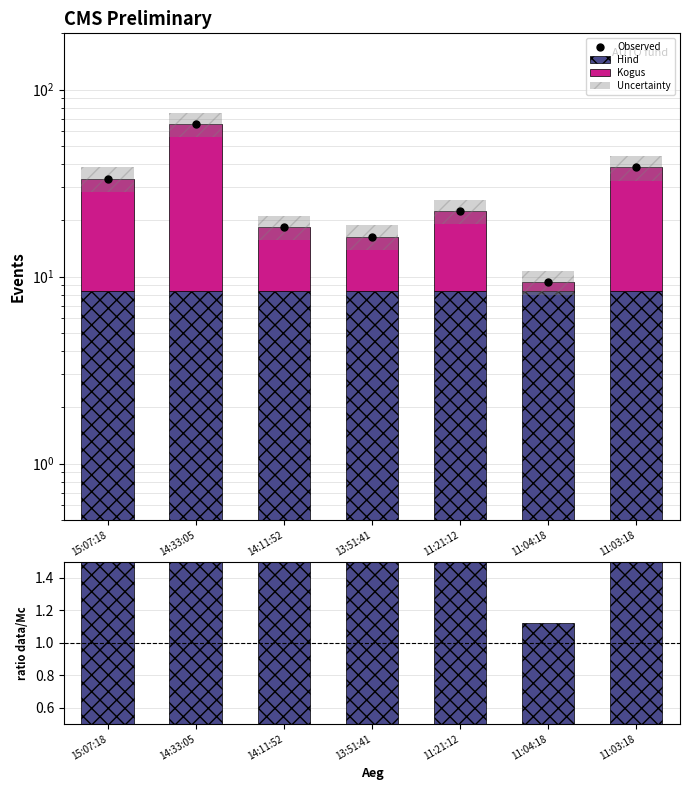

Which has a higher value, 14:11:52 or 14:33:05?

14:33:05